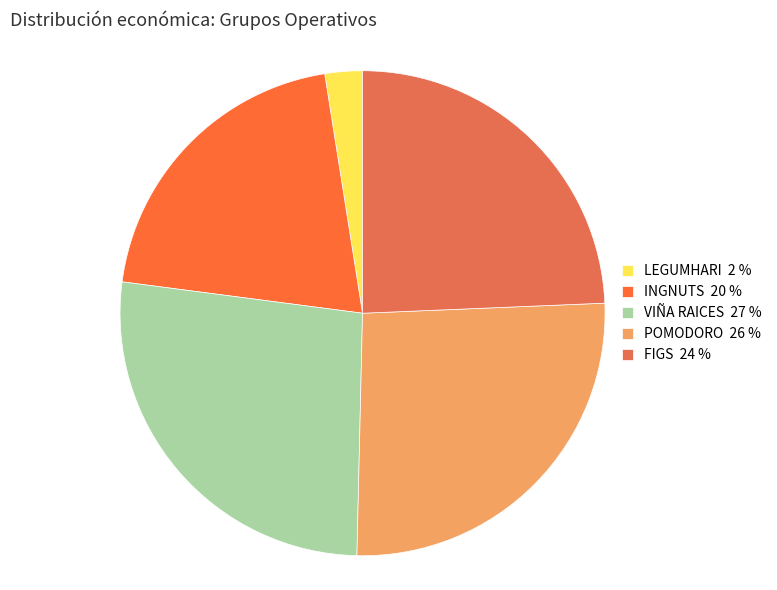

How many segments does this pie chart have?

5